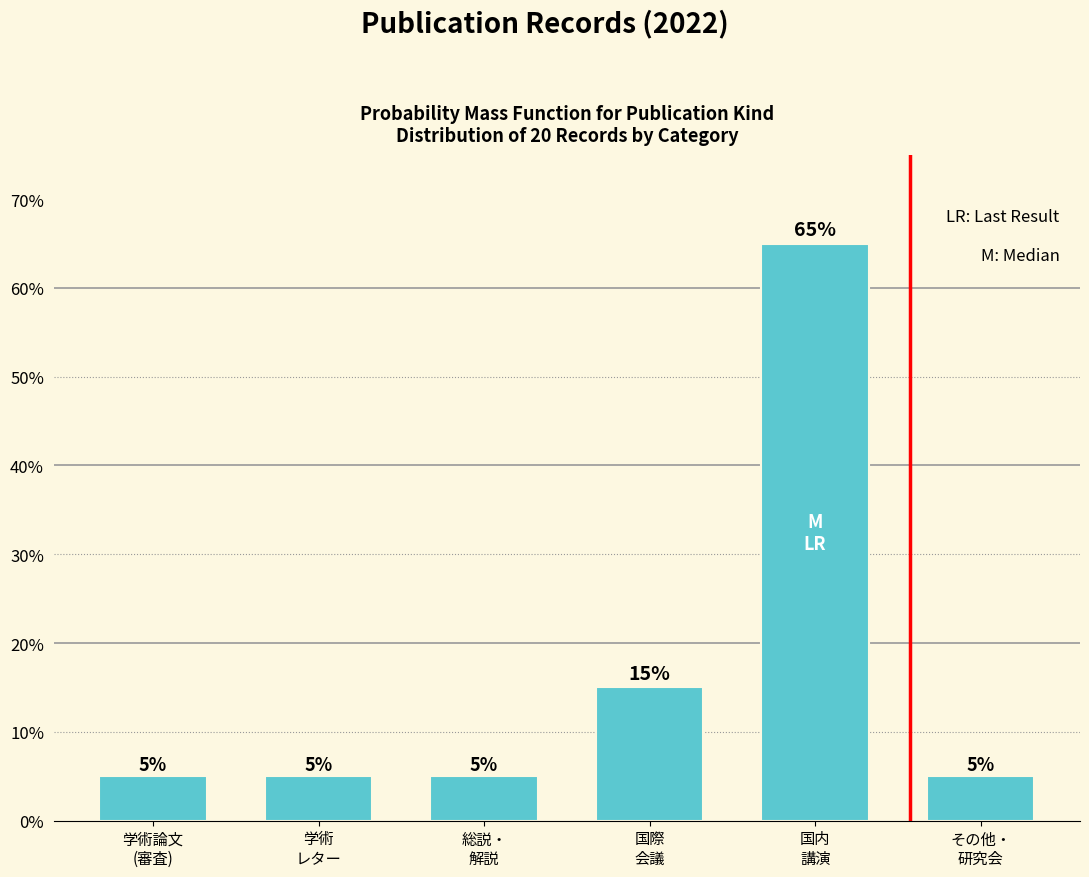

Reading left to right, what are all the values shown in this chart?

5	5	5	15	65	5